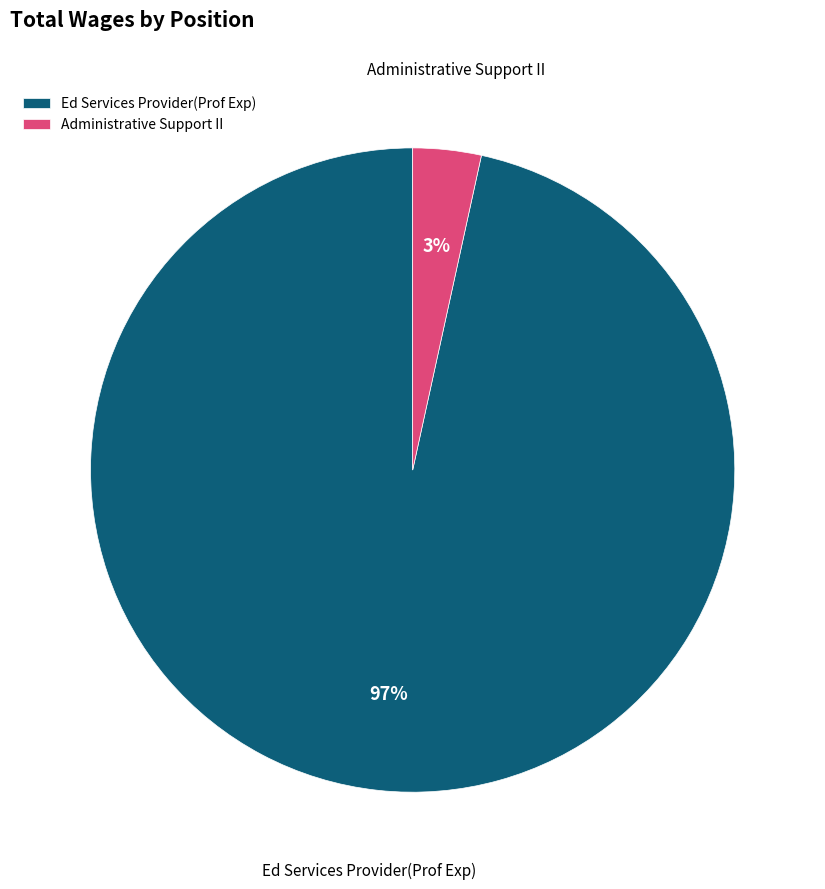

The Ed Services Provider(Prof Exp) slice represents 87% of the pie. True or false?

False